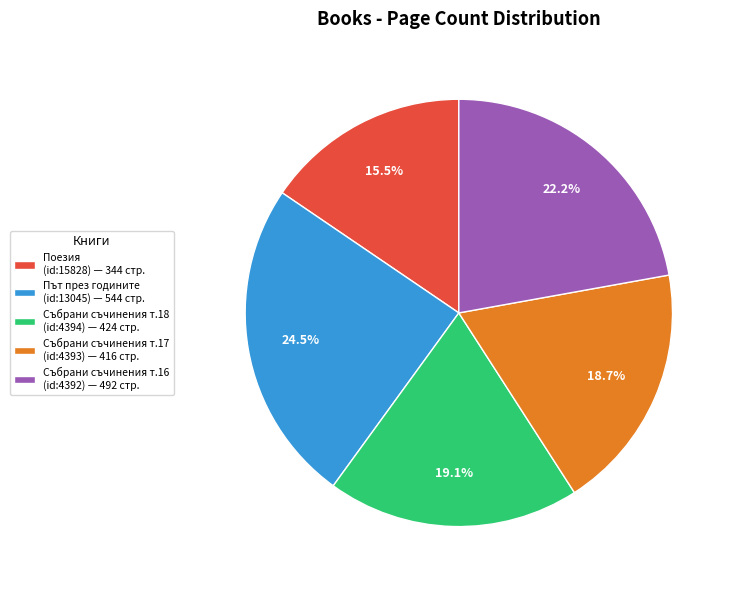

How many segments does this pie chart have?

5